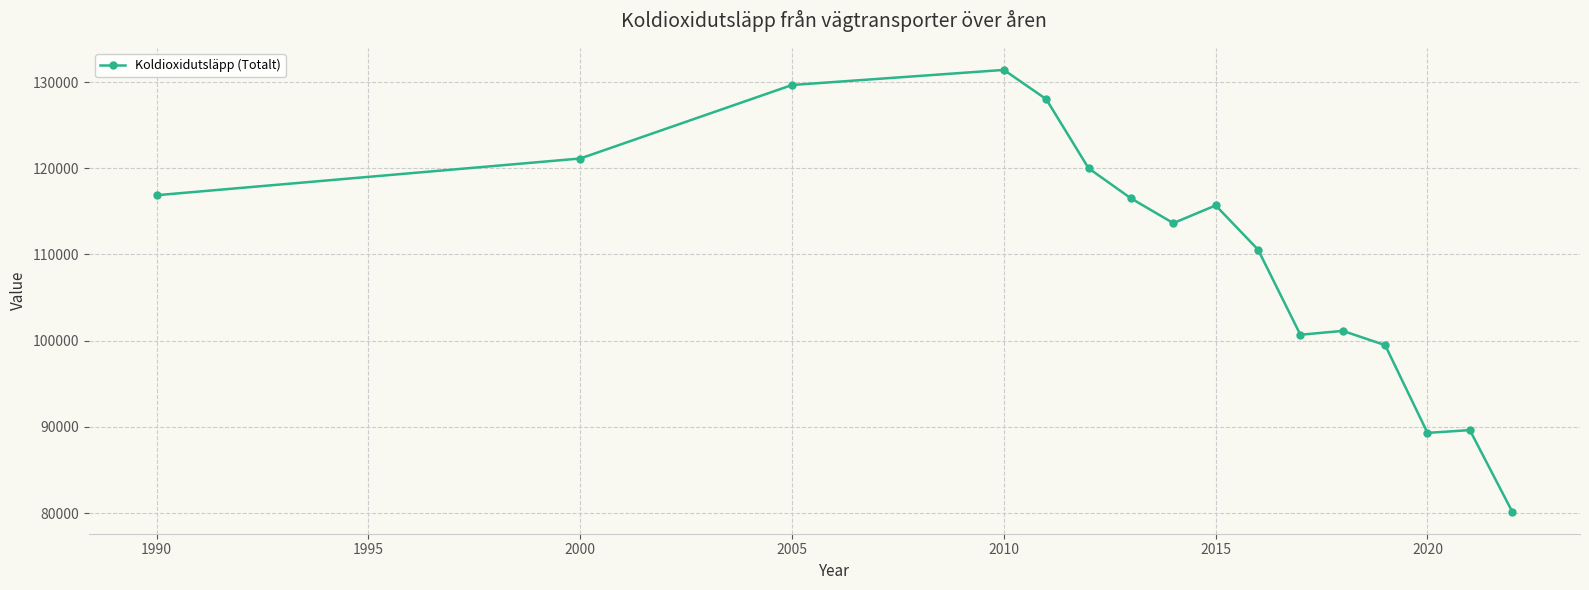

True or false: the data has more than 0 interior local peaks.

True